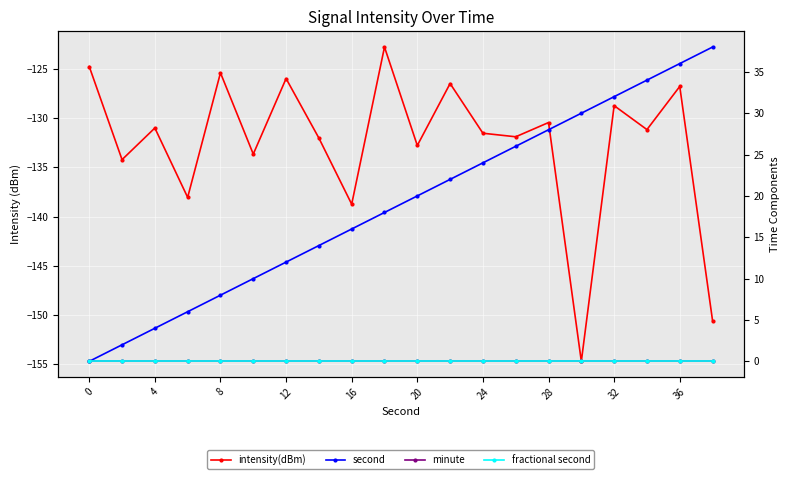

True or false: fractional second and second intersect in this chart.

False